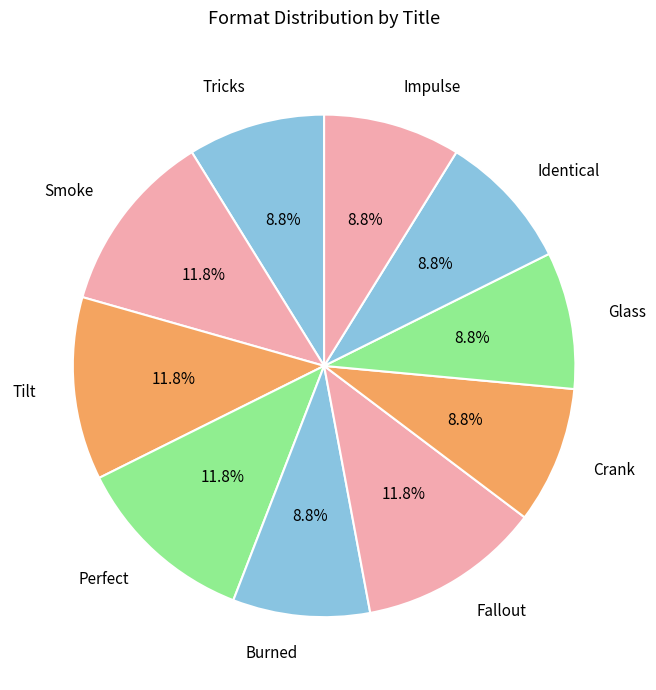

The Perfect slice represents 12% of the pie. True or false?

True